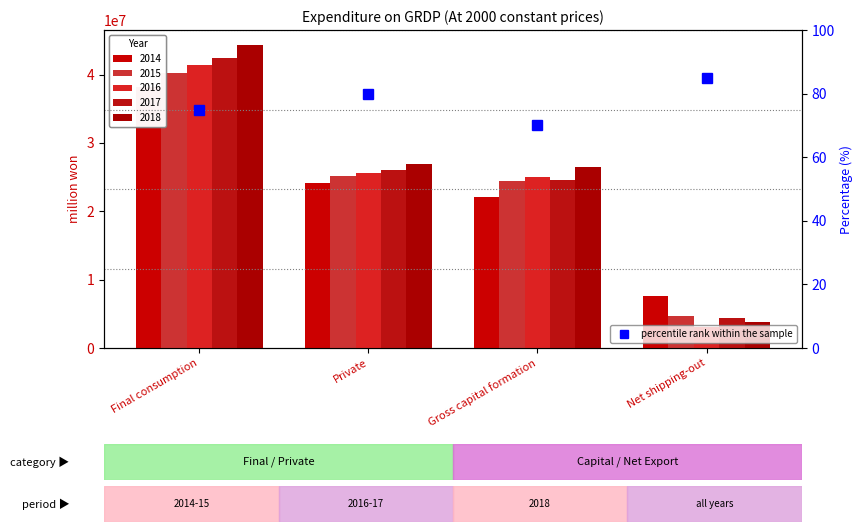

What is the difference between the values at Private and Final consumption?

5